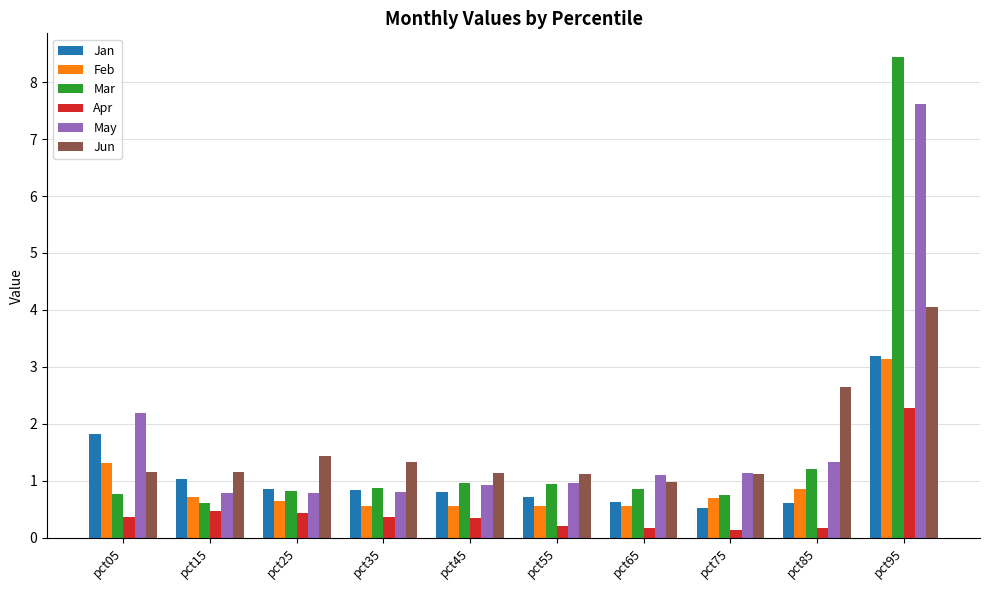

What is the value of the Jun bar at the 8th from the left?

1.1